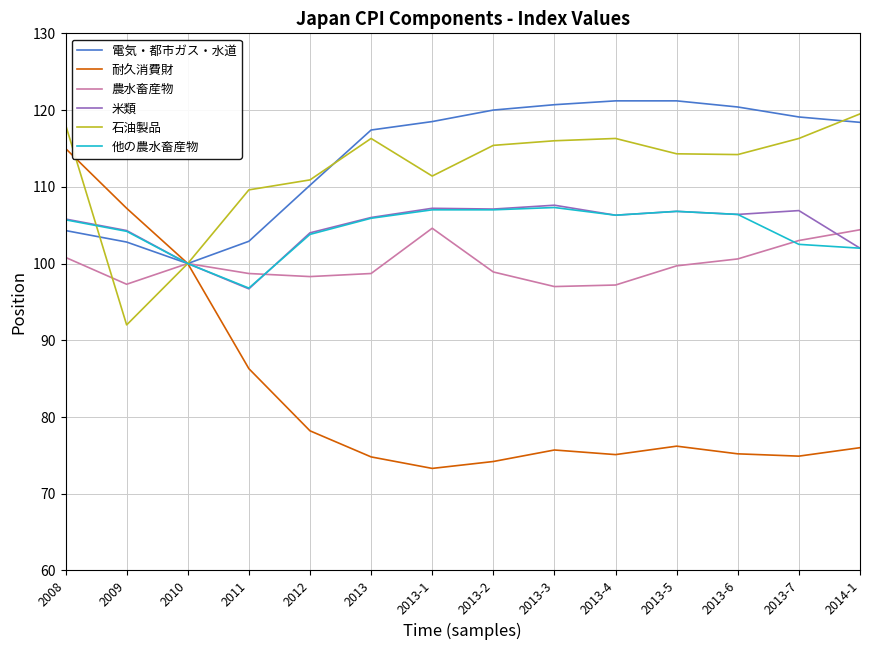

What is the spread (max minus min) of values at 2009?

15.2